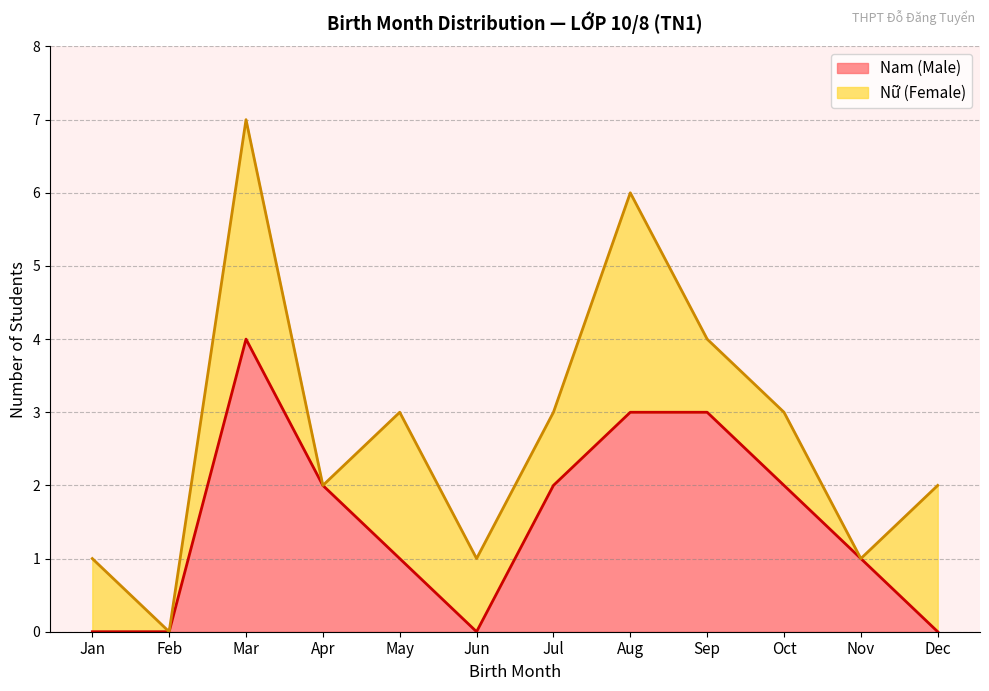

List the series in order of their peak value, lowest first.

Nam, Nữ